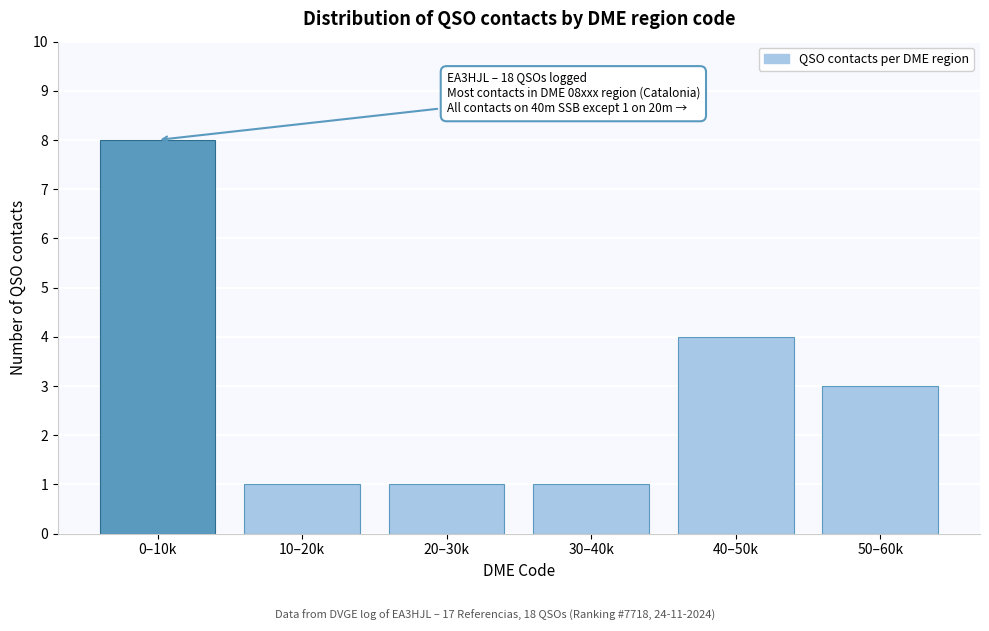

Reading right to left, list all the values displayed in this chart.

3	4	1	1	1	8